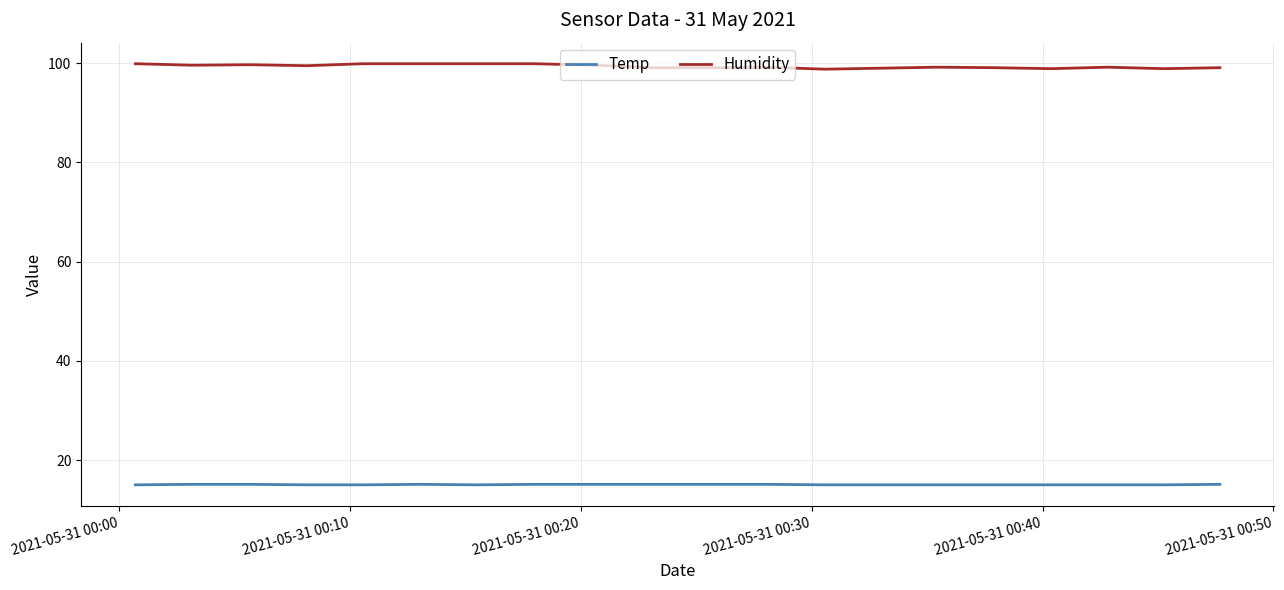

True or false: Temp and Humidity cross at least once.

False